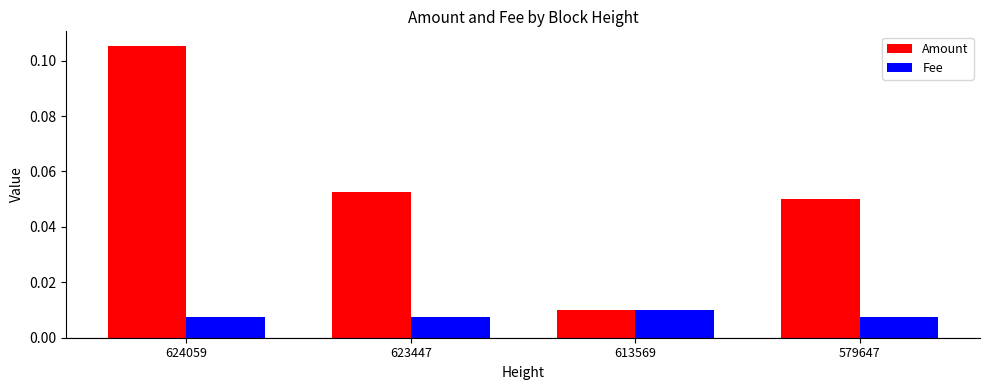

List the series in order of their overall mean, highest first.

Amount, Fee